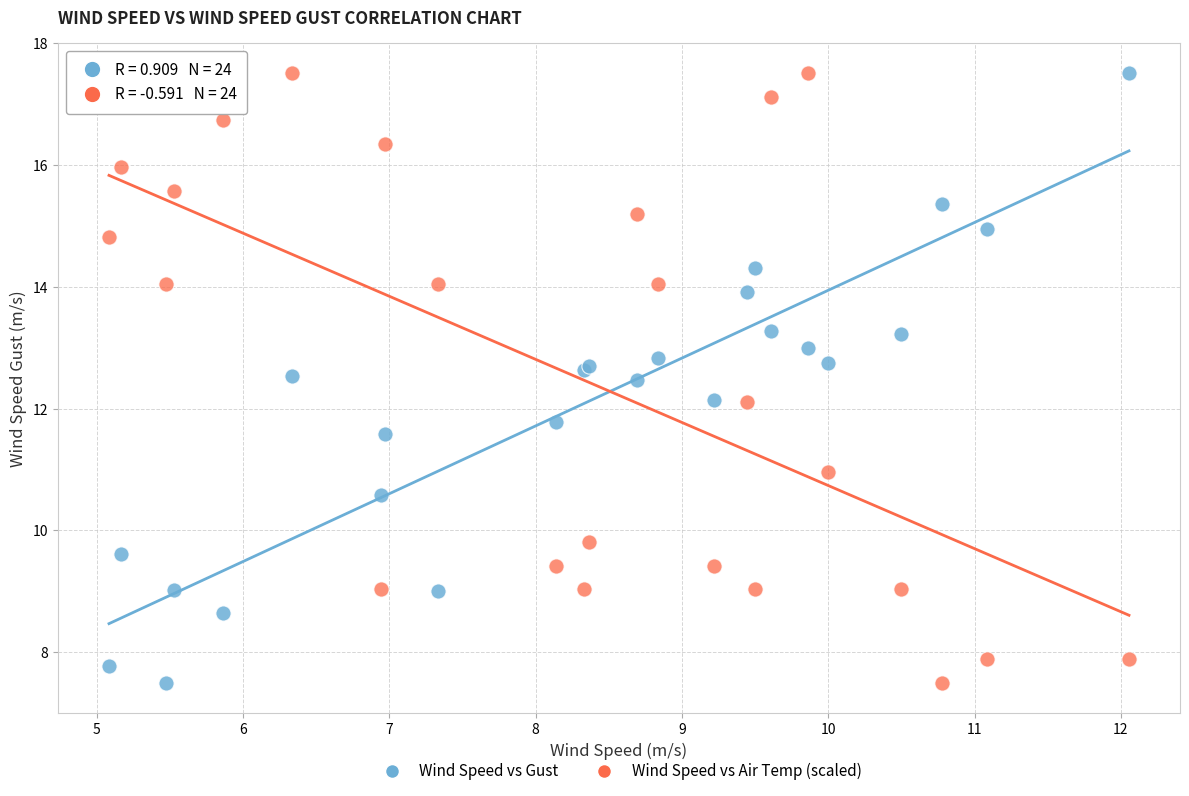

What is the X range (max minus min) for the scatter plot?

7.0